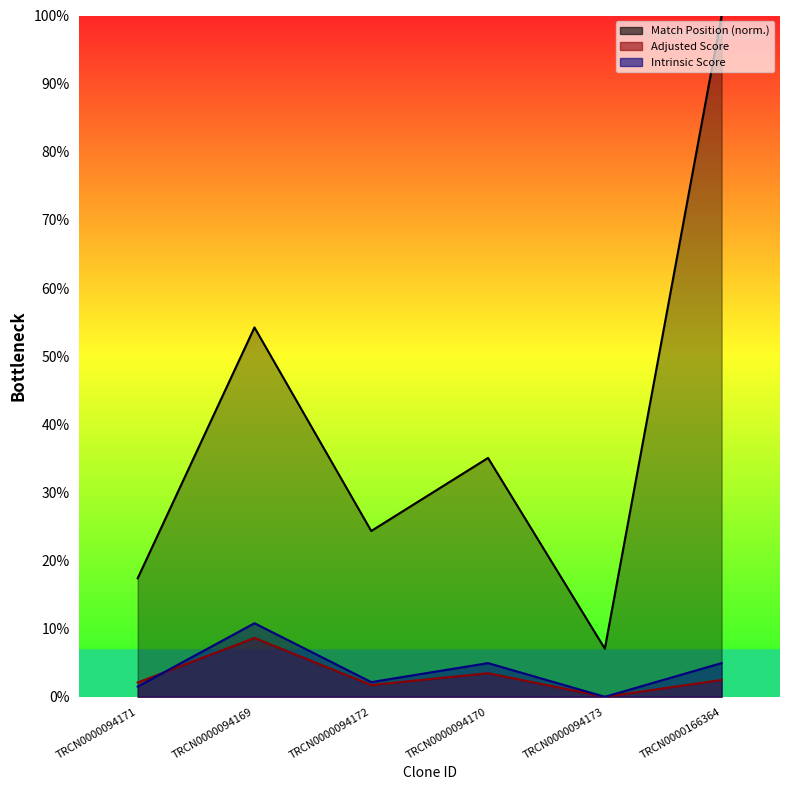

What is the approximate value of Match Position at TRCN0000094173?

7.1